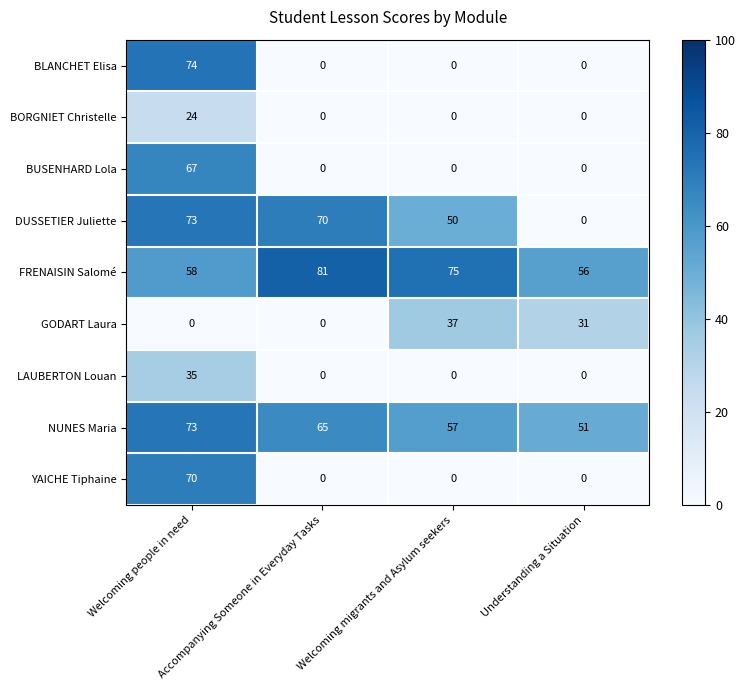

What is the sum of all LAUBERTON Louan values?

35